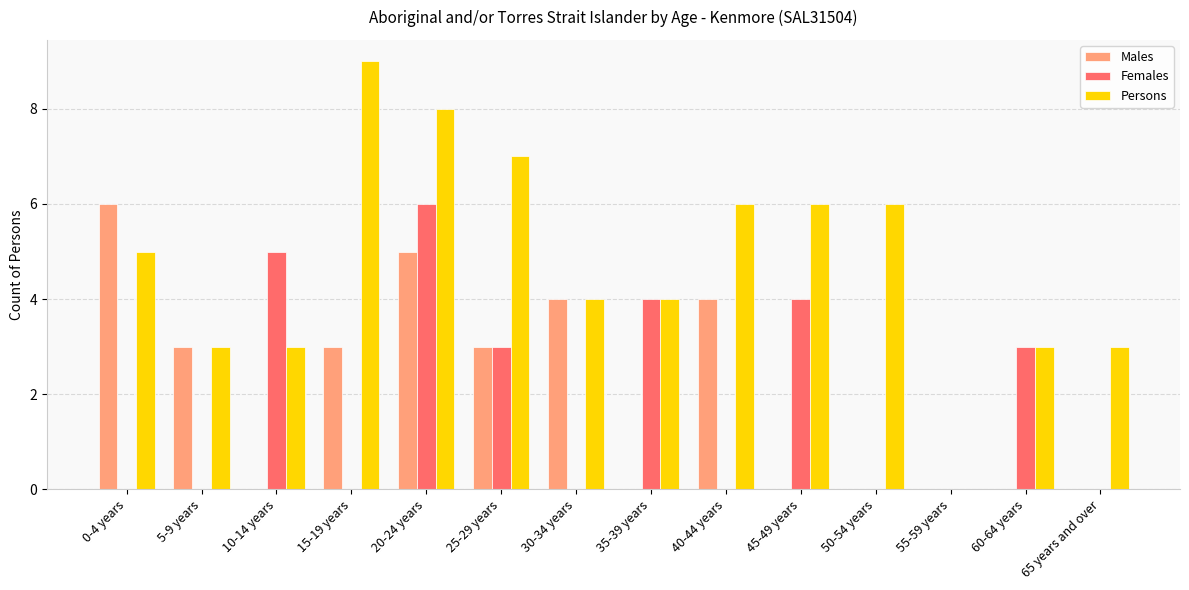

Which series has the largest total across all categories?

Persons